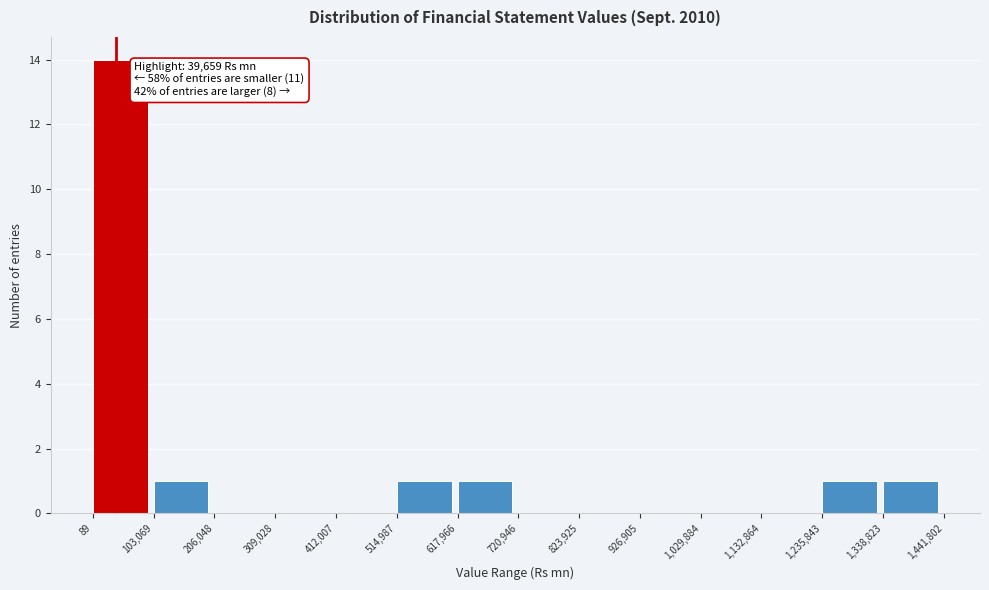

Over which range of the x-axis is the bar tallest?

89 to 103,069